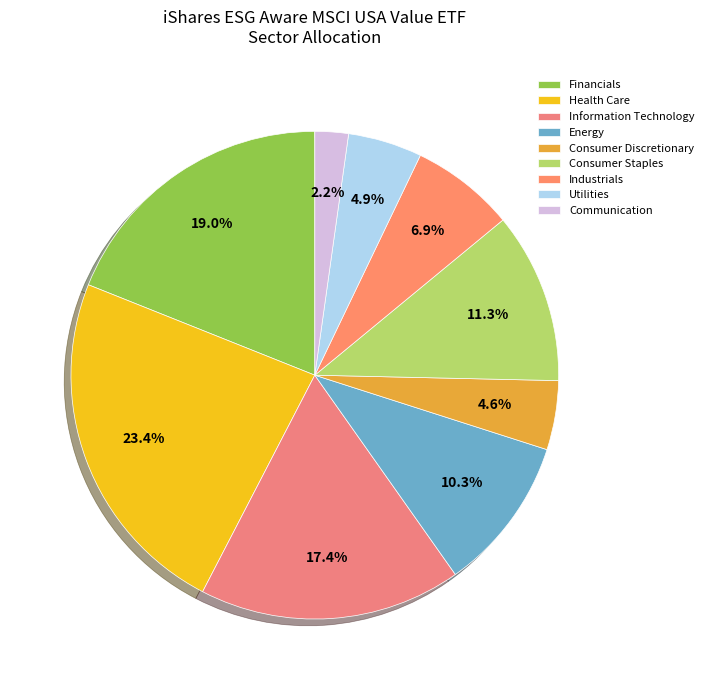

Is Financials the majority of the pie?

No